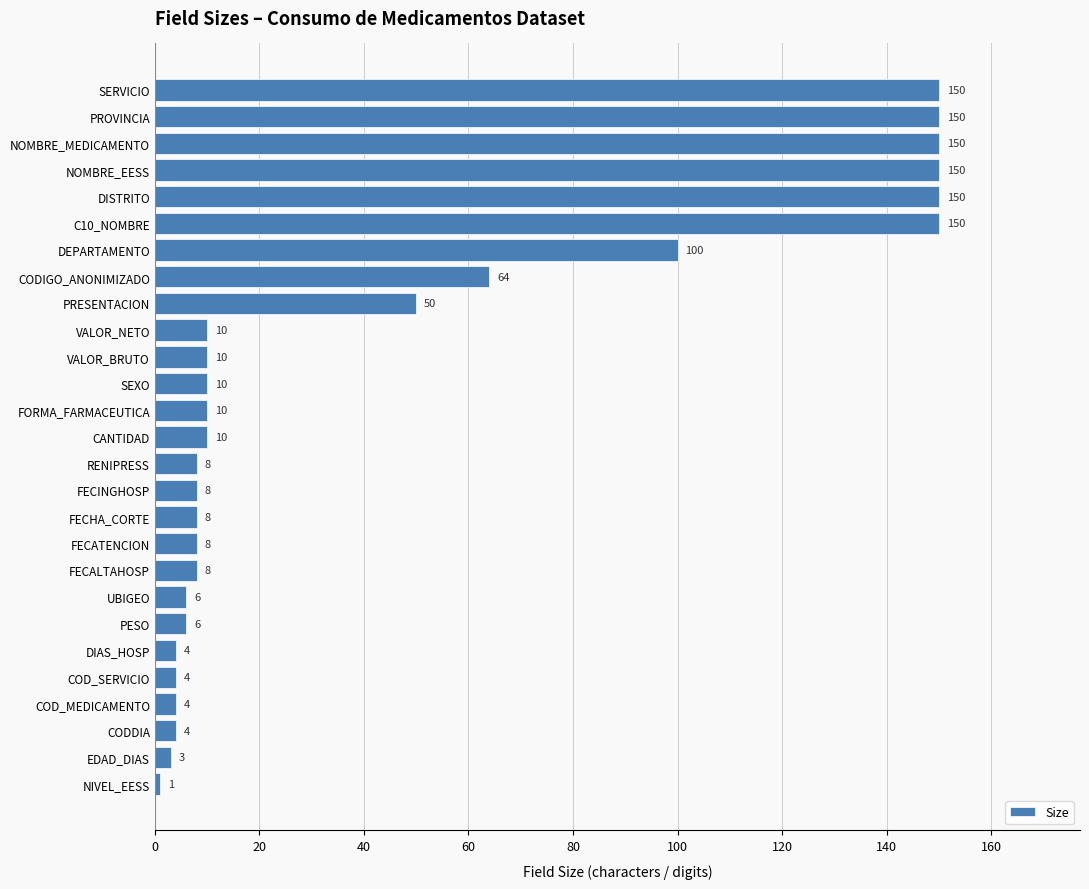

What is the average value?

46